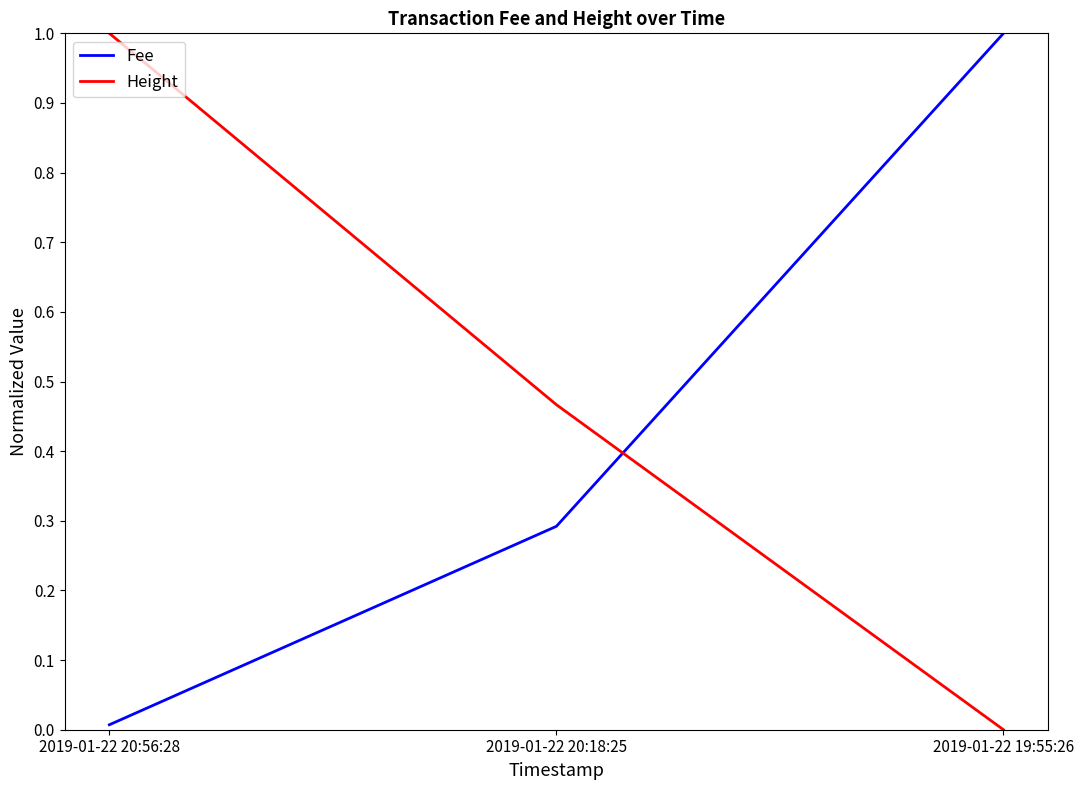

Count the Height values in the range 0 to 1.

3